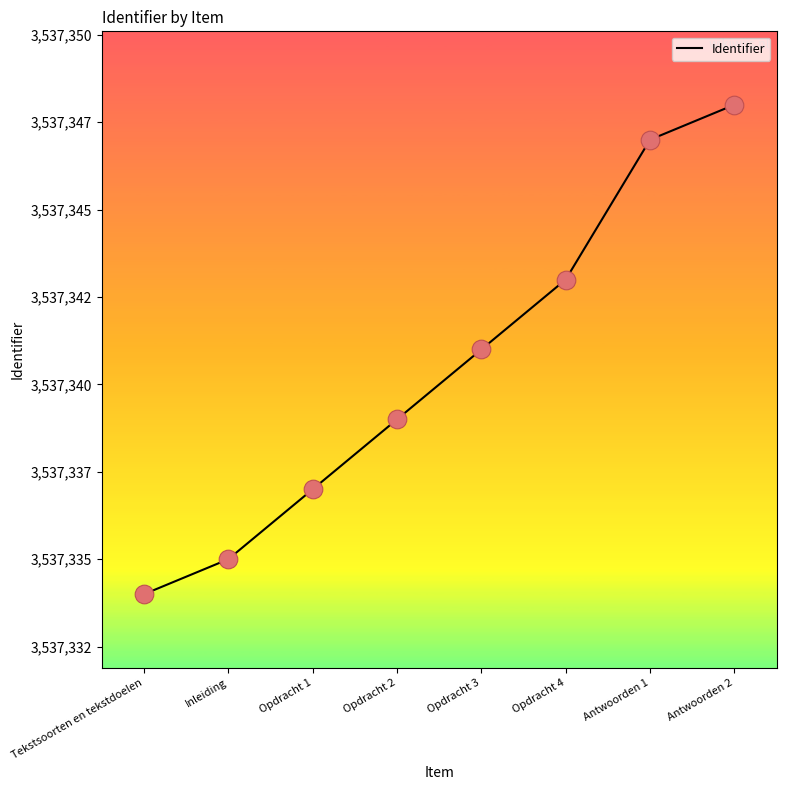

Approximately how many times larger is the value at Inleiding compared to Antwoorden 1?

1.0